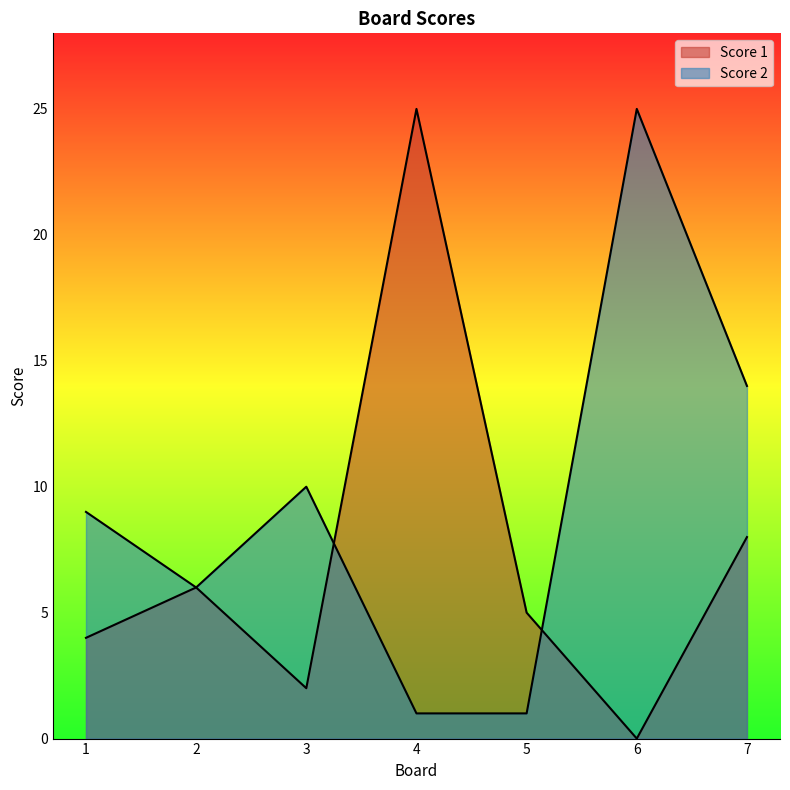

Read the Score 1 value at 5.

5